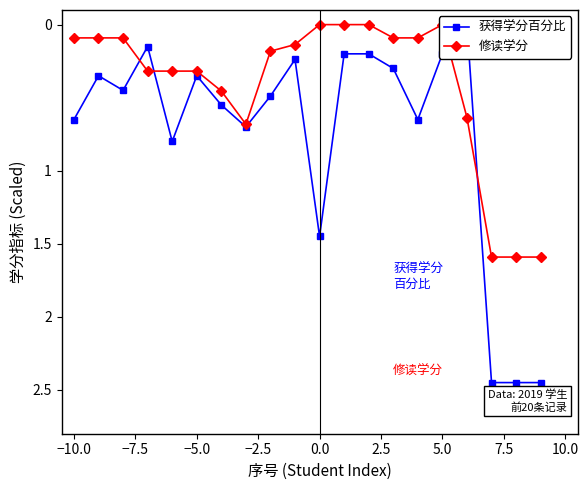

List the series in order of their overall mean, lowest first.

修读学分, 获得学分百分比